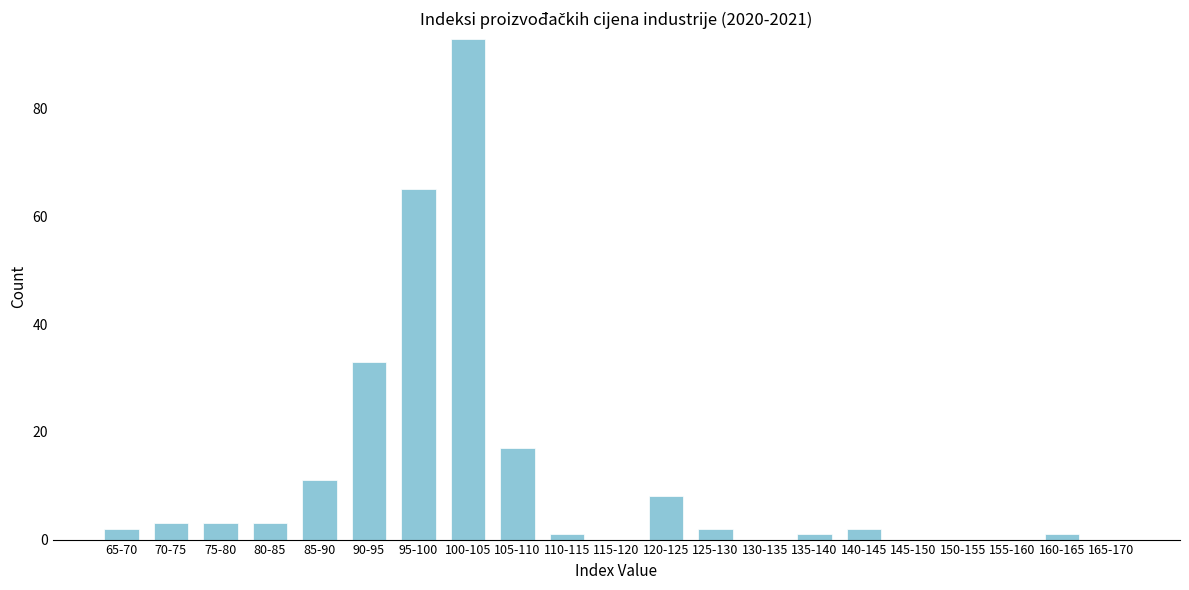

Reading right to left, extract all data points from this chart.

165-170=0	160-165=1	155-160=0	150-155=0	145-150=0	140-145=2	135-140=1	130-135=0	125-130=2	120-125=8	115-120=0	110-115=1	105-110=17	100-105=93	95-100=65	90-95=33	85-90=11	80-85=3	75-80=3	70-75=3	65-70=2